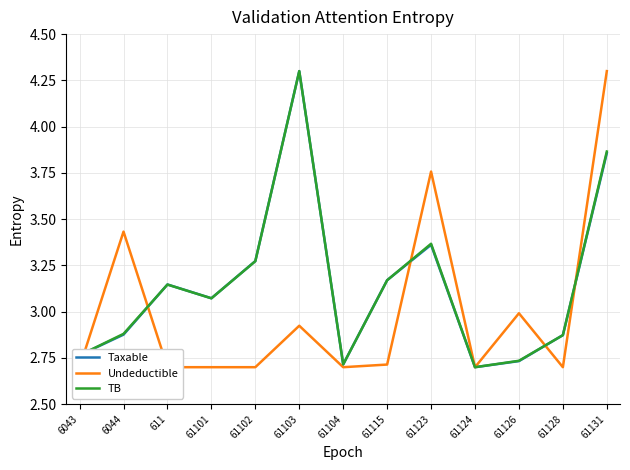

True or false: Taxable and TB cross at least once.

True